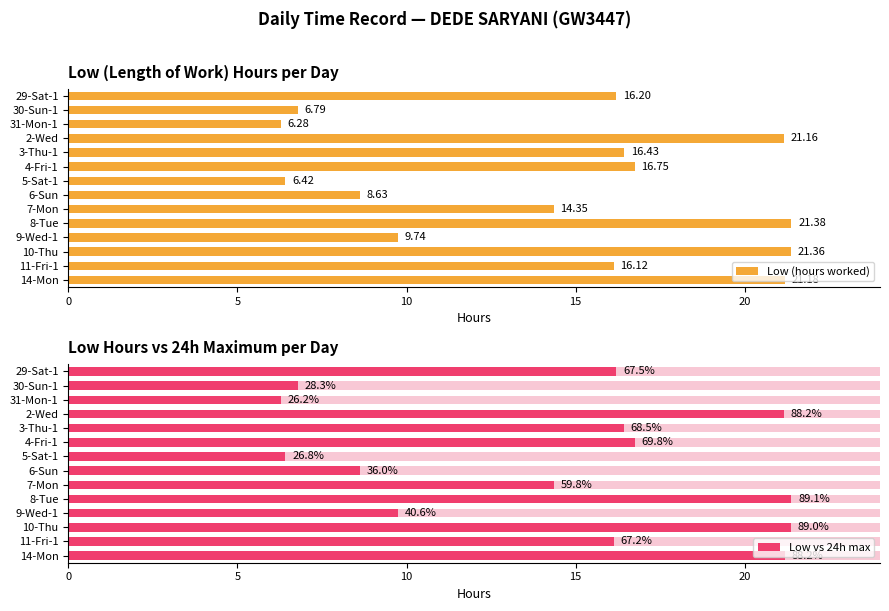

Reading right to left, list all the values displayed in this chart.

Low (hours worked): 21.2	16.1	21.4	9.7	21.4	14.3	8.6	6.4	16.8	16.4	21.2	6.3	6.8	16.2
Low vs 24h max: 21.2	16.1	21.4	9.7	21.4	14.3	8.6	6.4	16.8	16.4	21.2	6.3	6.8	16.2